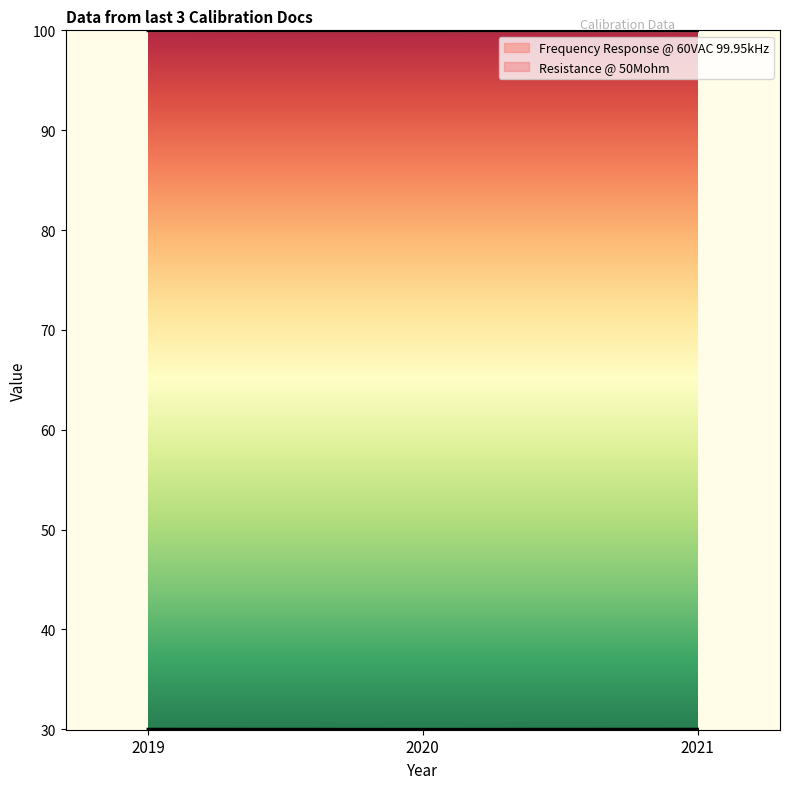

Which category has the lowest value in the Frequency Response @ 60VAC 99.95kHz series?

2020